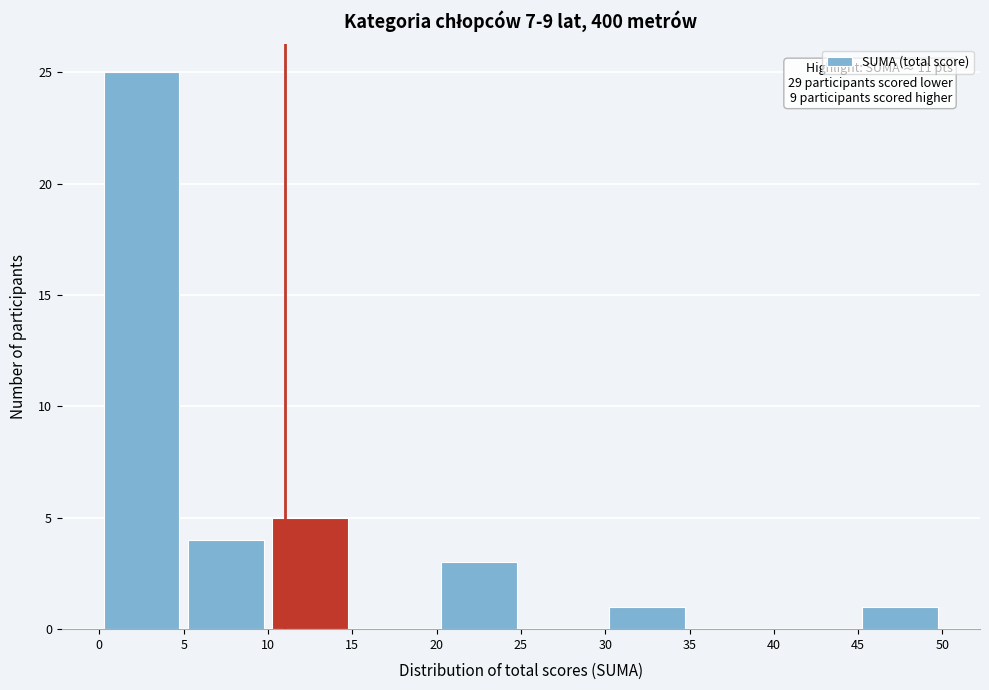

Over which range of the x-axis is the bar tallest?

0 to 5